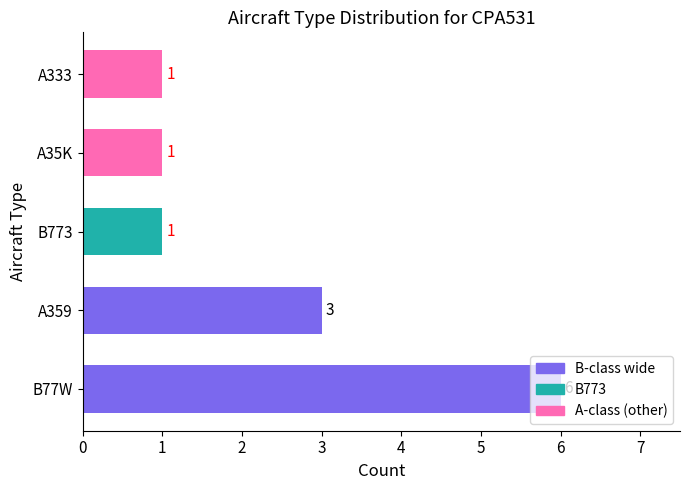

Between B77W and B773, which is larger?

B77W